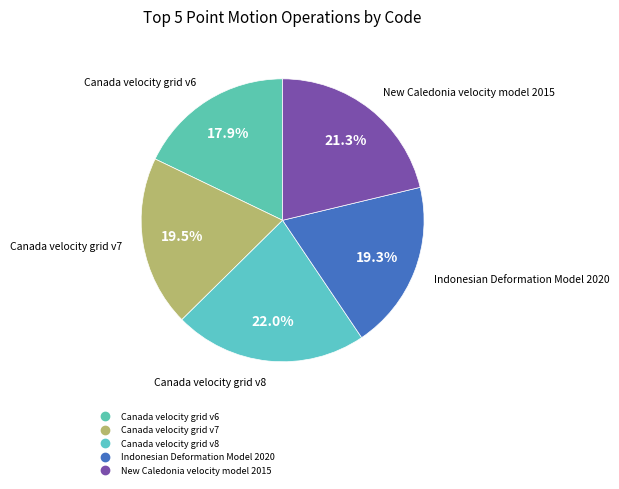

Is the sum of New Caledonia velocity model 2015 and Indonesian Deformation Model 2020 greater than half?

No